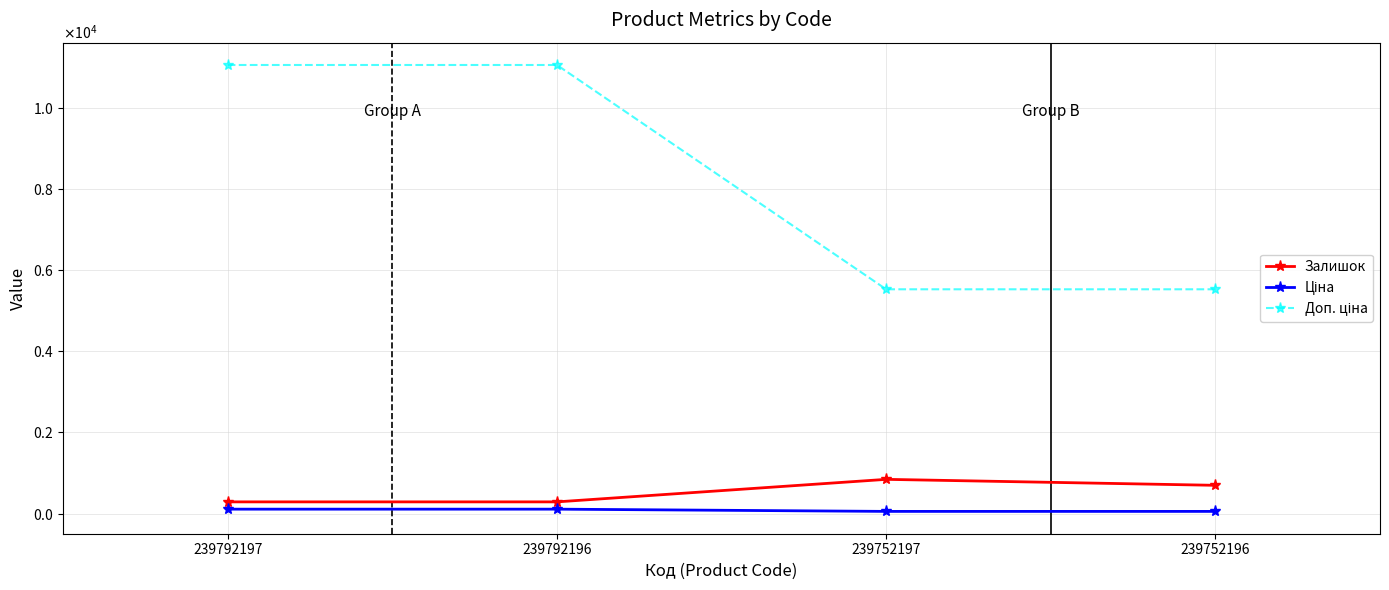

What is the value of the Залишок point at the 4th from the left?

698.0